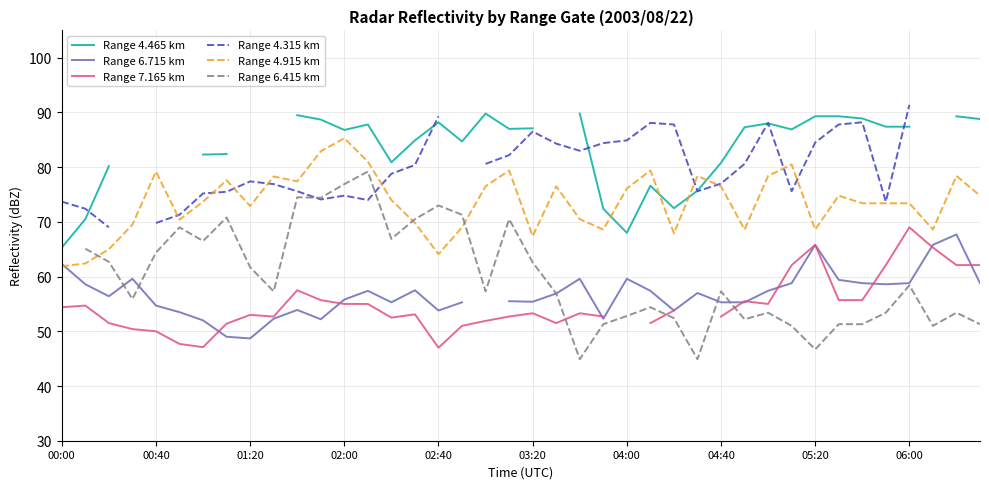

What is the maximum value for Range 4.915 km?

85.3